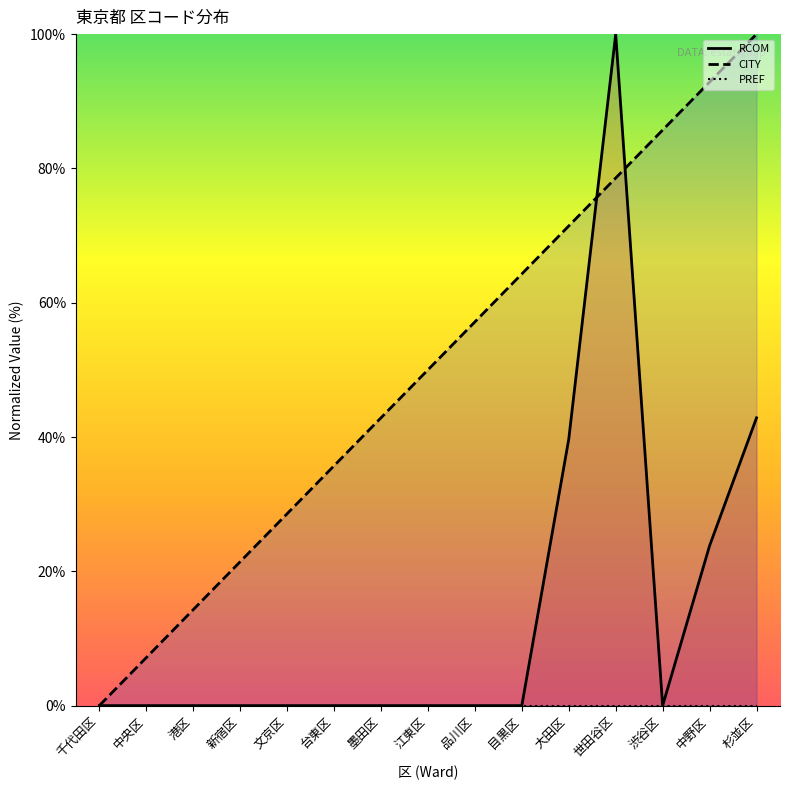

After their last crossing, which series has the higher values: CITY or RCOM?

CITY